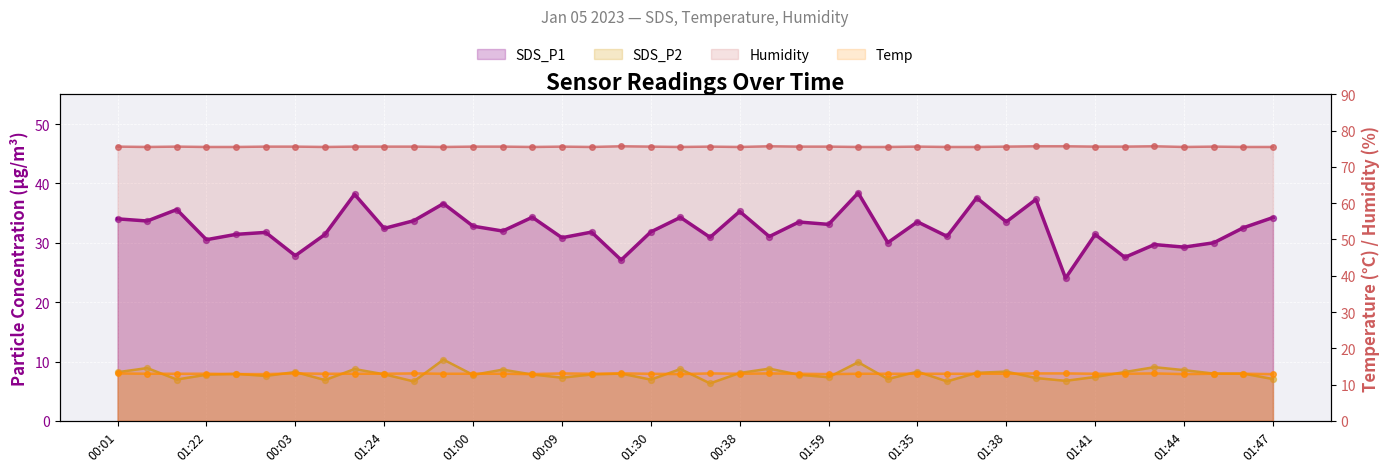

What is the total value across all series at 01:16?

127.5